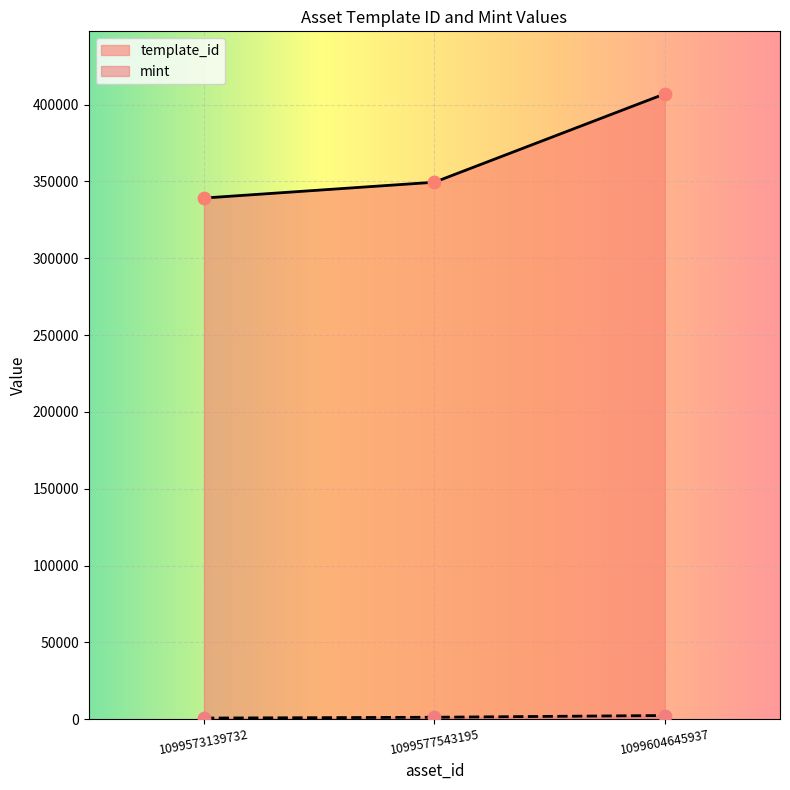

Which series has the largest total across all categories?

template_id